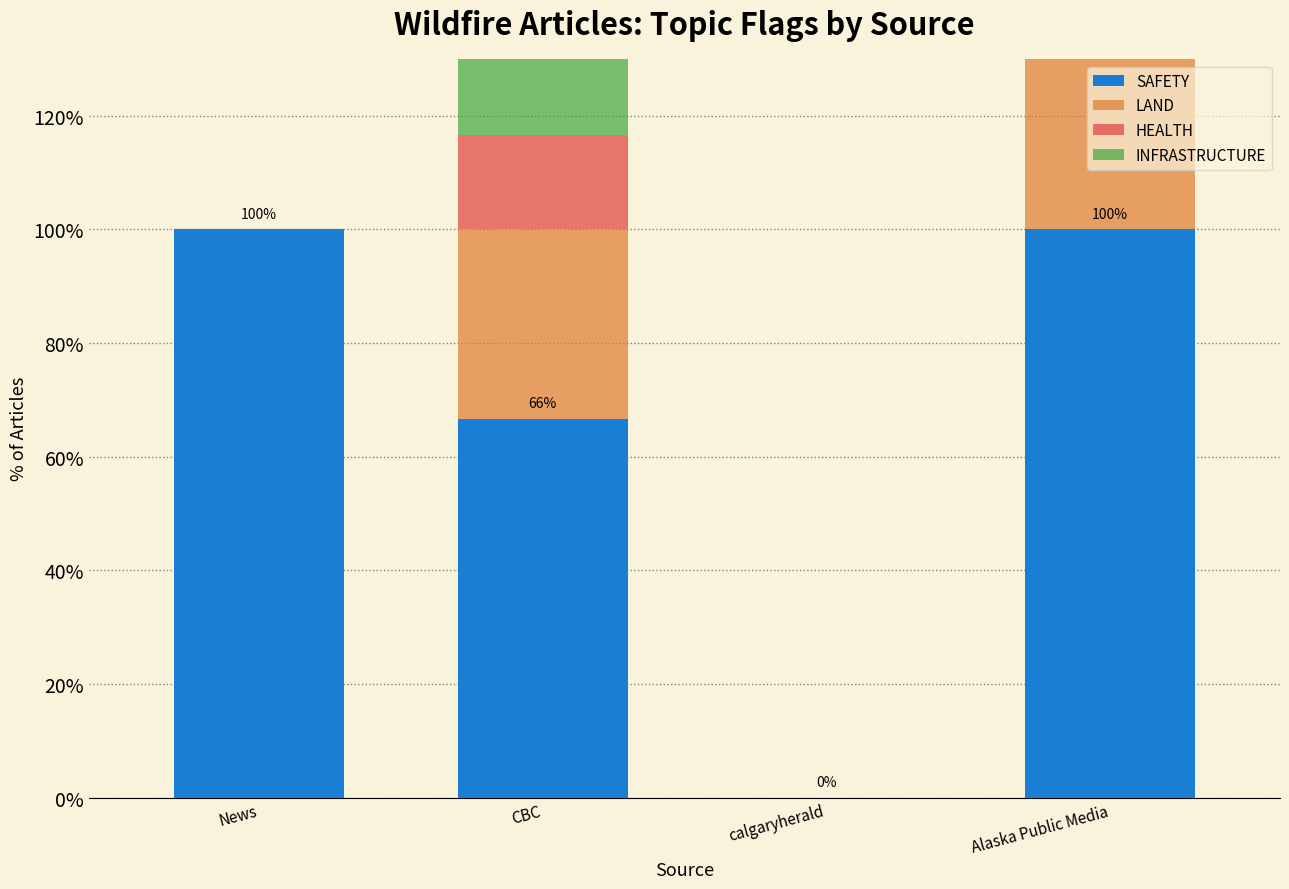

Reading left to right, transcribe all the data shown in this chart.

SAFETY: 100.0	66.7	0.0	100.0
LAND: 0.0	33.3	0.0	100.0
HEALTH: 0.0	16.7	0.0	0.0
INFRASTRUCTURE: 0.0	33.3	0.0	0.0